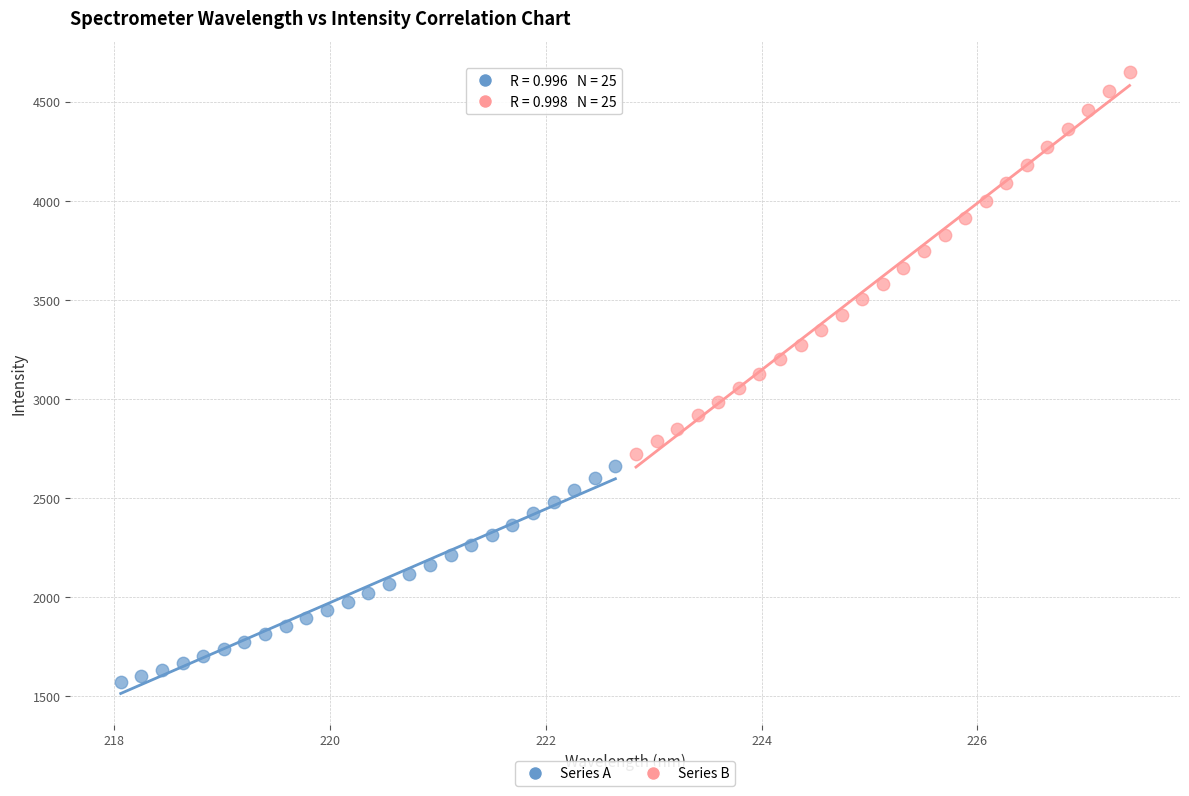

Which series has the largest Y range (max minus min)?

Series B